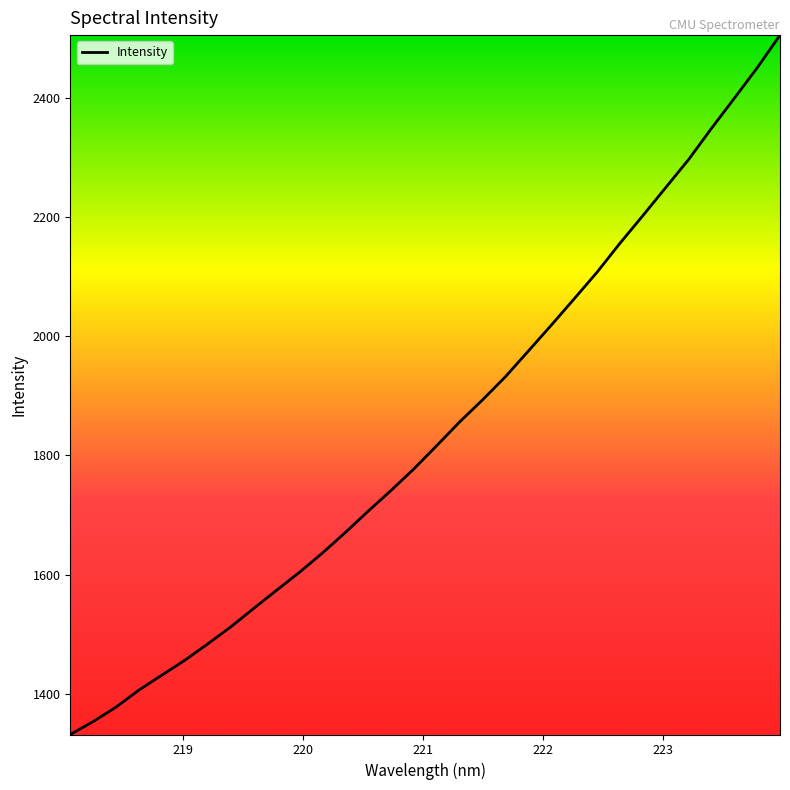

What is the difference between the maximum and minimum values?

1172.9